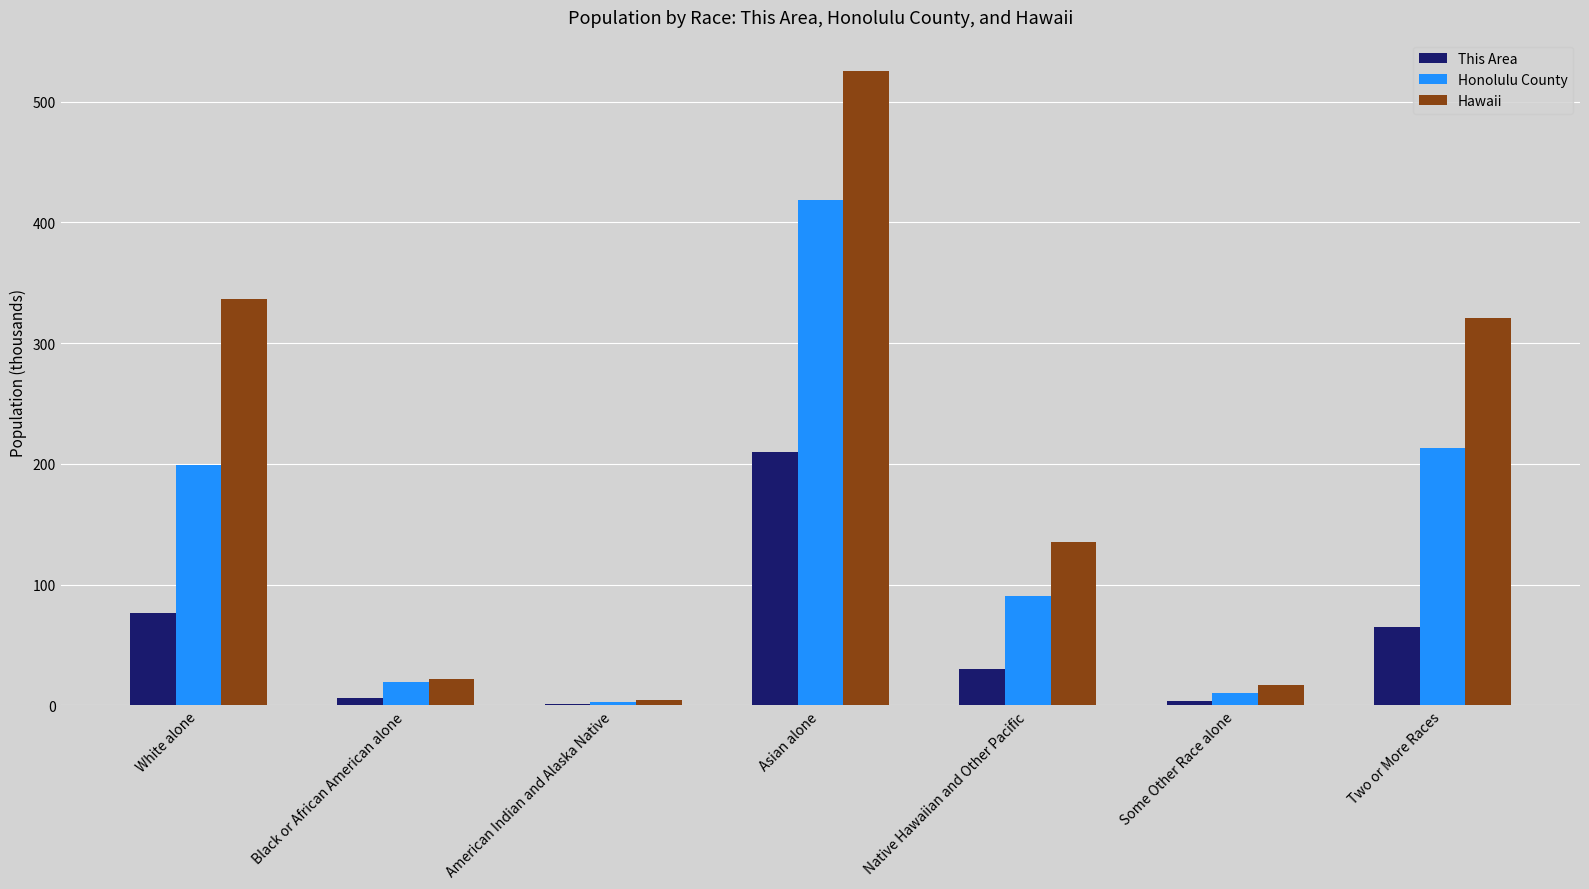

What value does the Hawaii series have at Asian alone?

525.1